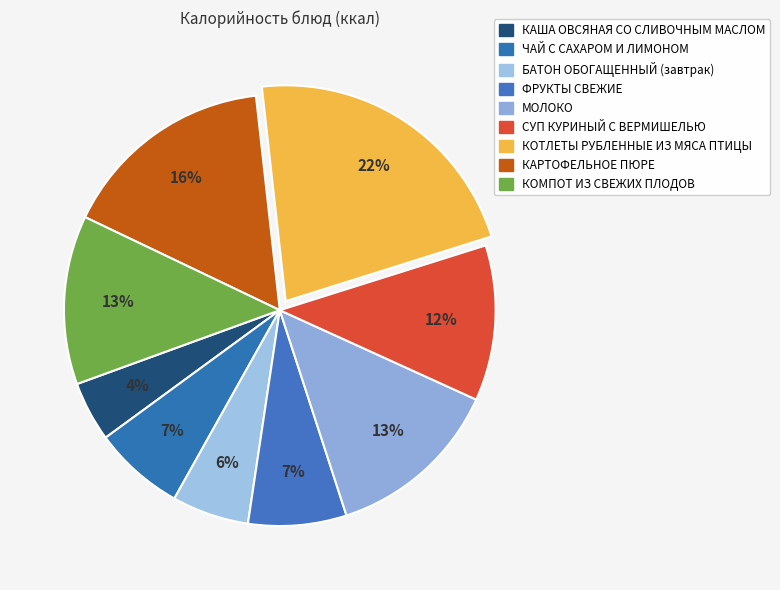

How many segments does this pie chart have?

9